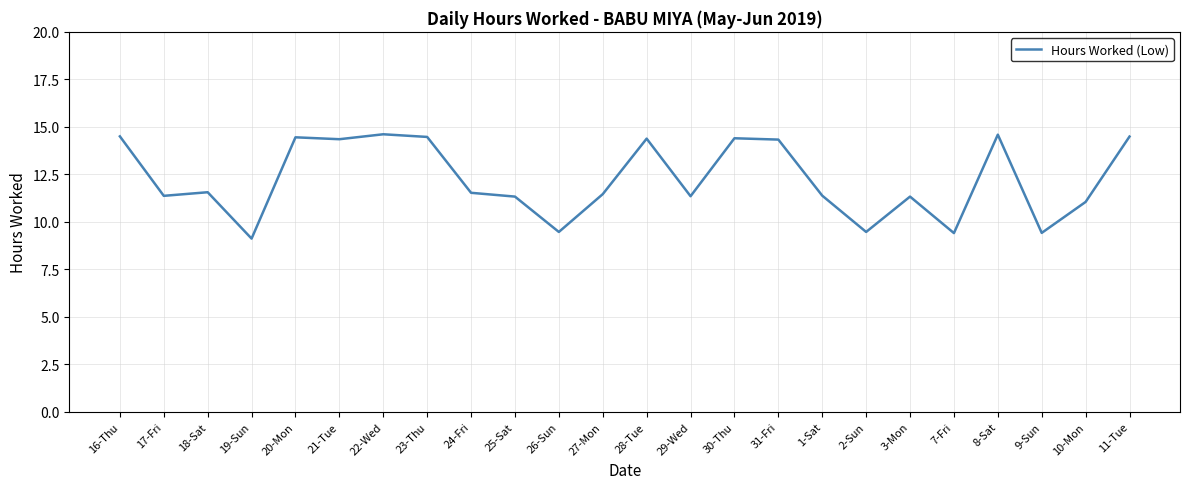

What is the ratio of the value at 23-Thu to the value at 18-Sat?

1.3